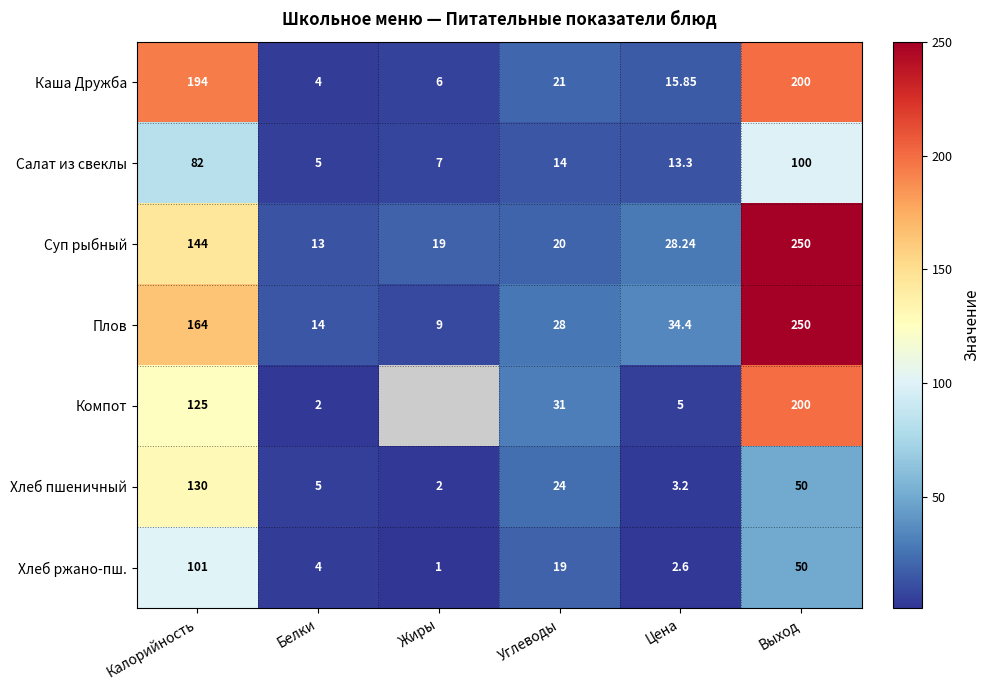

What is the total value across all series at Калорийность?

940.0